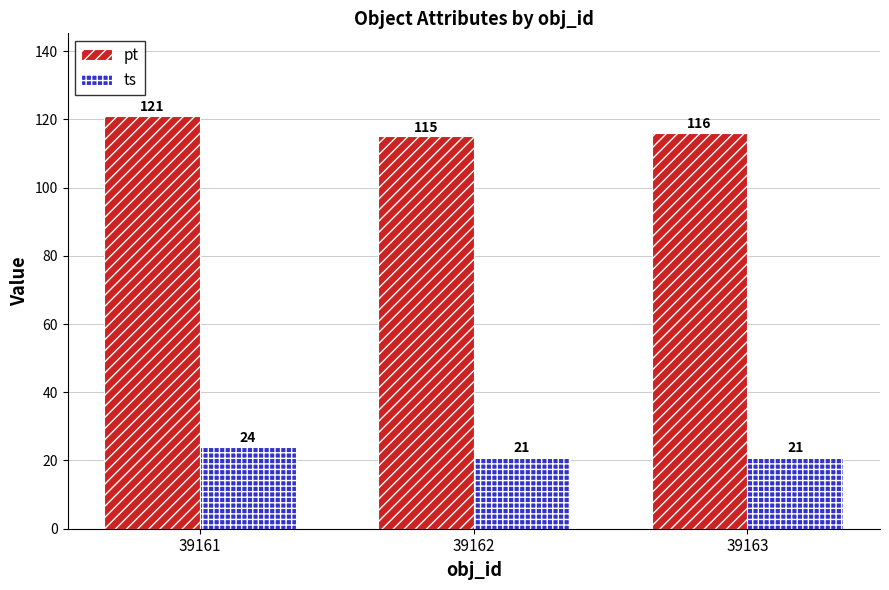

What value does the pt series have at 39163?

116